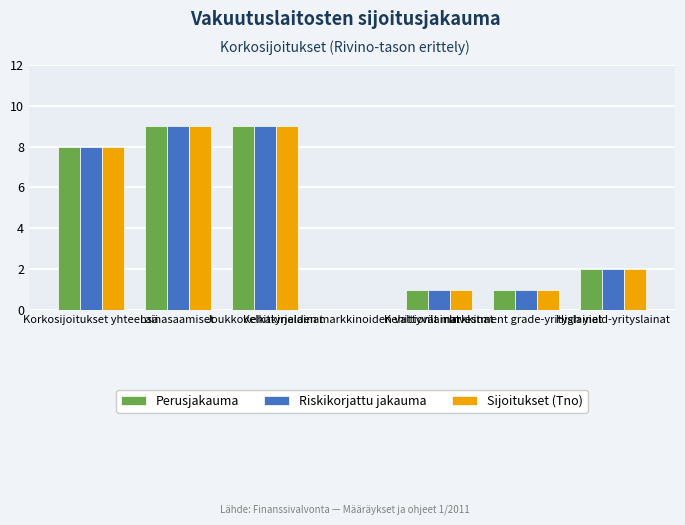

Reading left to right, transcribe all the data shown in this chart.

Perusjakauma: Korkosijoitukset yhteensä=8	Lainasaamiset=9	Joukkovelkakirjalainat=9	Kehittyneiden markkinoiden valtionlainat=0	Kehittyvät markkinat=1	Investment grade-yrityslainat=1	High yield-yrityslainat=2
Riskikorjattu jakauma: Korkosijoitukset yhteensä=8	Lainasaamiset=9	Joukkovelkakirjalainat=9	Kehittyneiden markkinoiden valtionlainat=0	Kehittyvät markkinat=1	Investment grade-yrityslainat=1	High yield-yrityslainat=2
Sijoitukset (Tno): Korkosijoitukset yhteensä=8	Lainasaamiset=9	Joukkovelkakirjalainat=9	Kehittyneiden markkinoiden valtionlainat=0	Kehittyvät markkinat=1	Investment grade-yrityslainat=1	High yield-yrityslainat=2